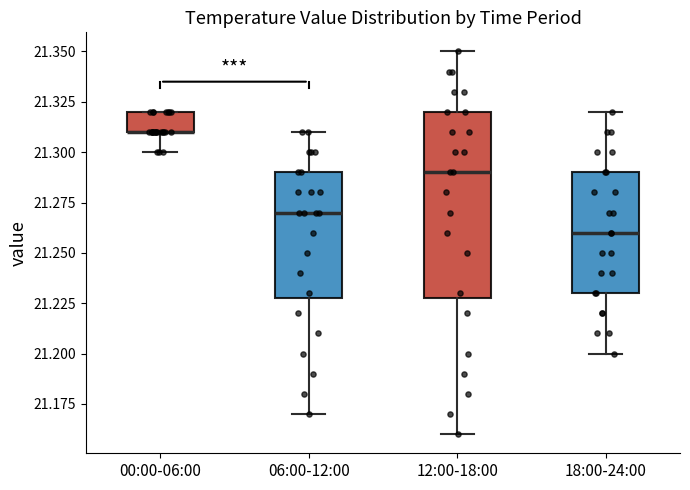

Comparing the boxes themselves (not the whiskers), which one is the tallest?

12:00-18:00